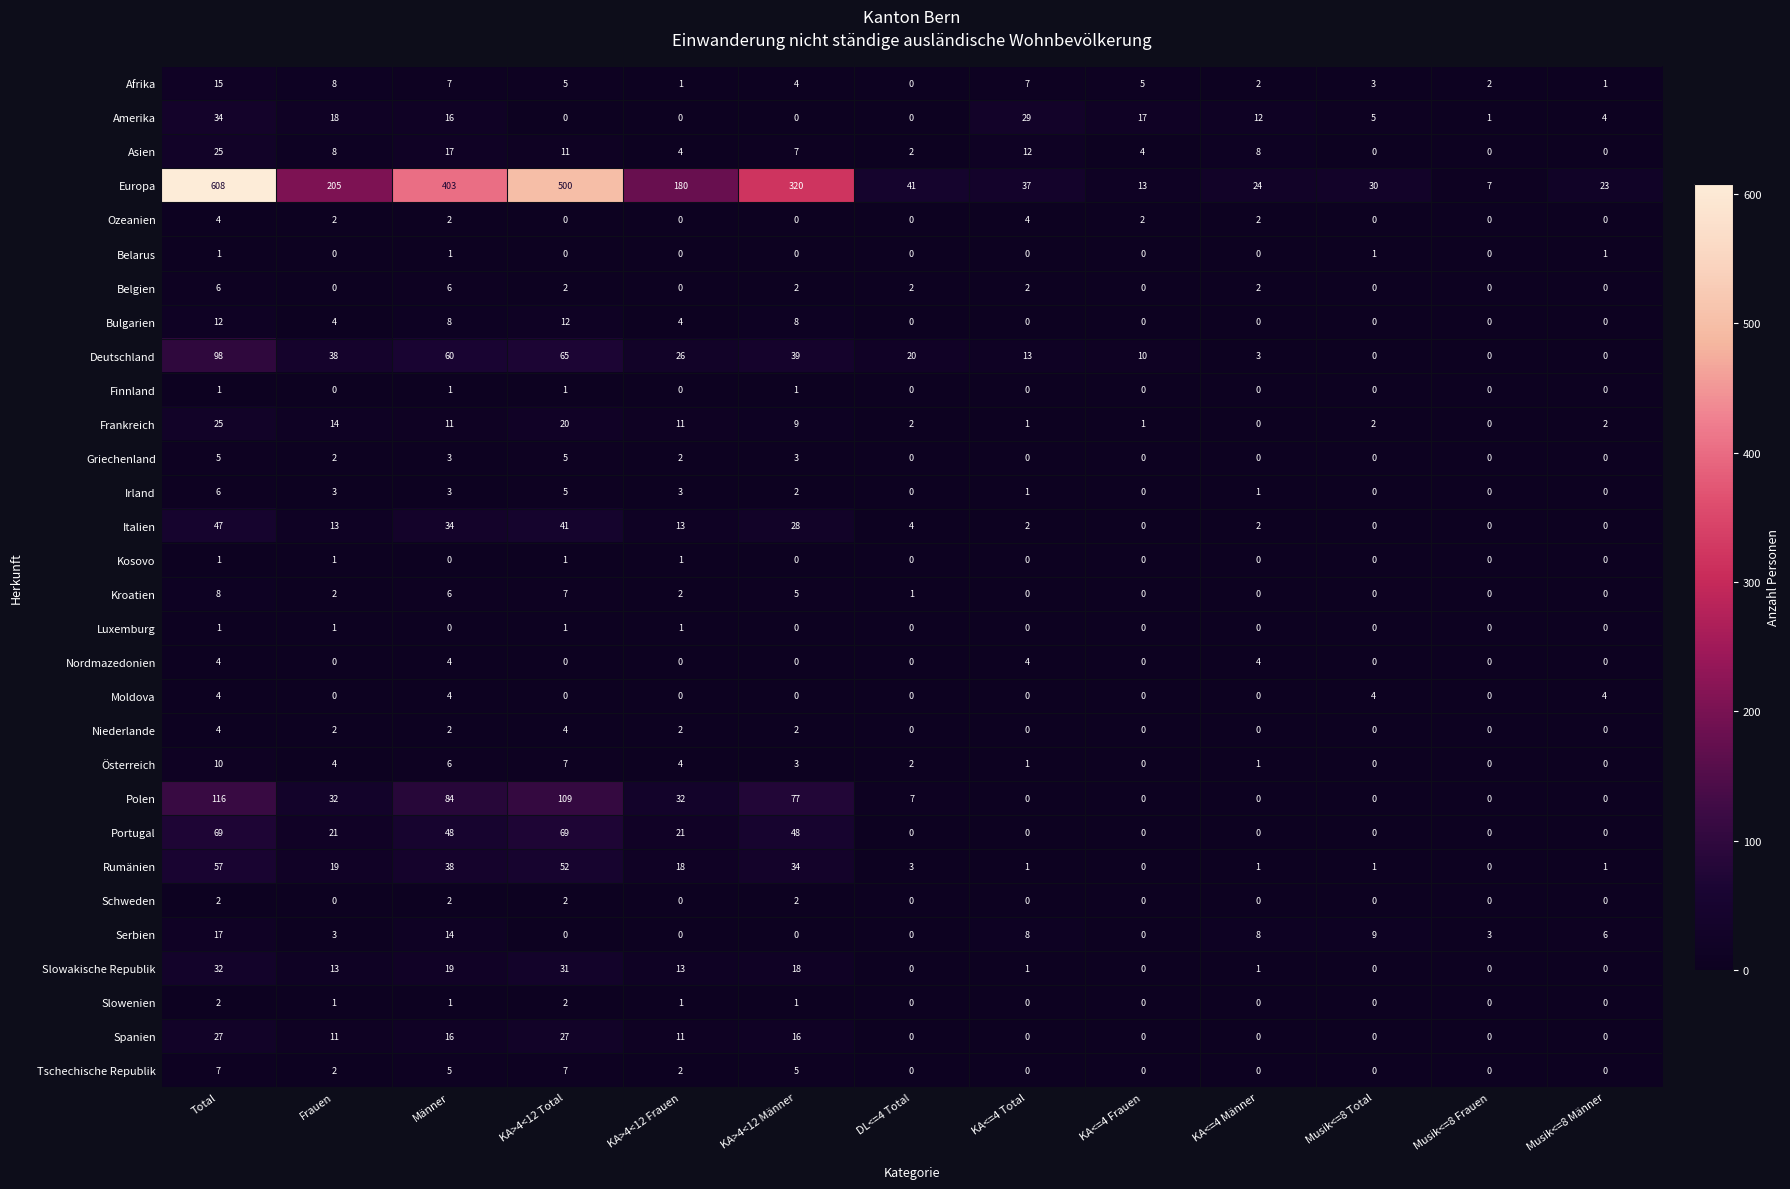

Which series changed the most between Frauen and KA<=4 Männer?

Europa